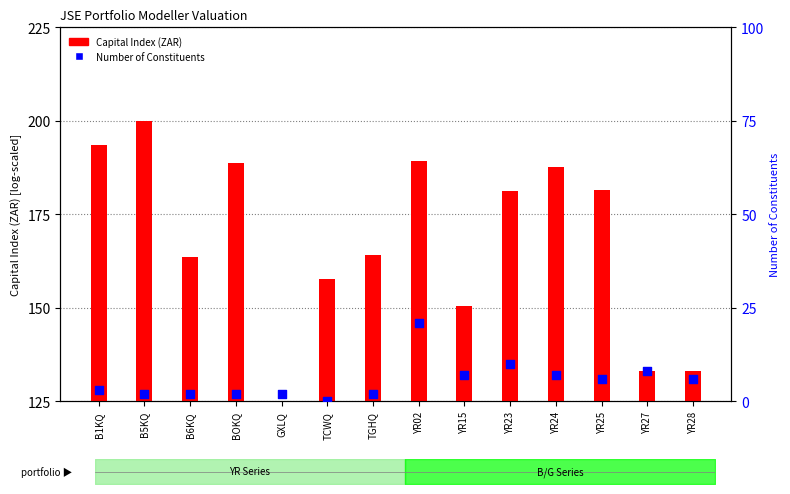

Which series contains the lowest Y value?

Number of Constituents